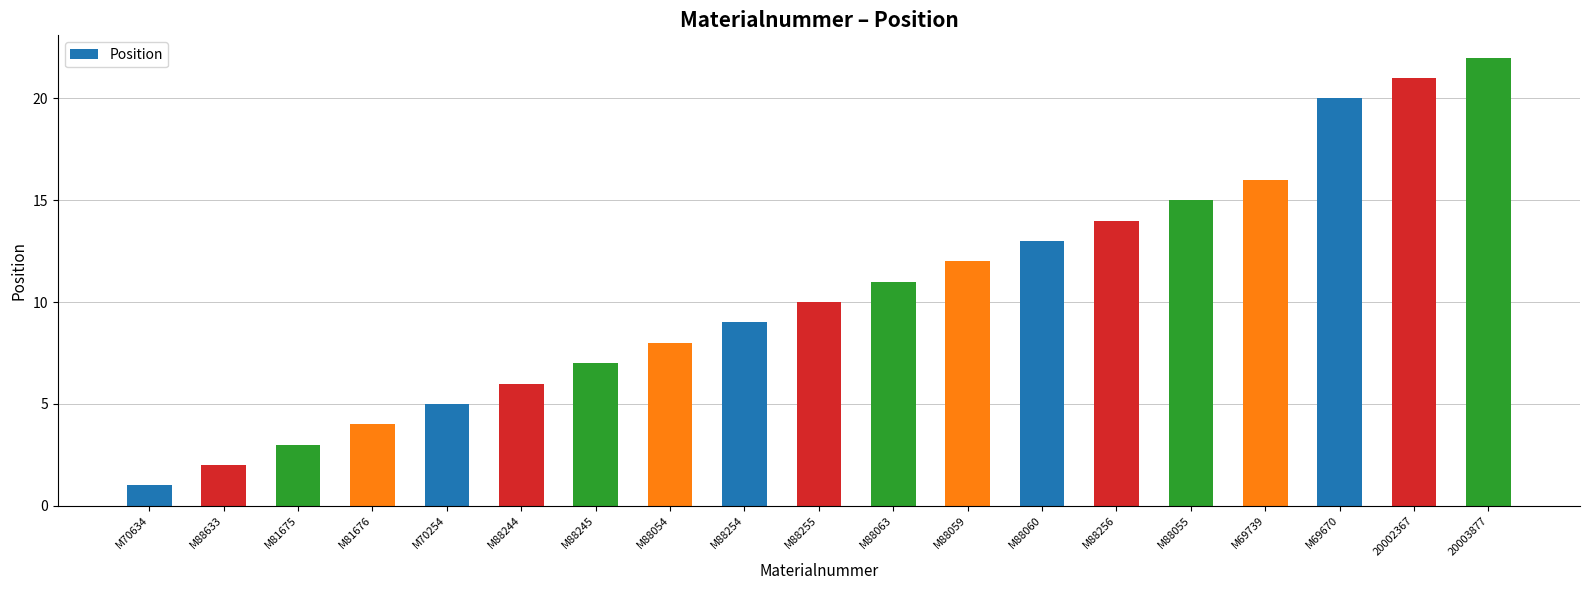

What is the ratio of the value at M88063 to the value at M88256?

0.8